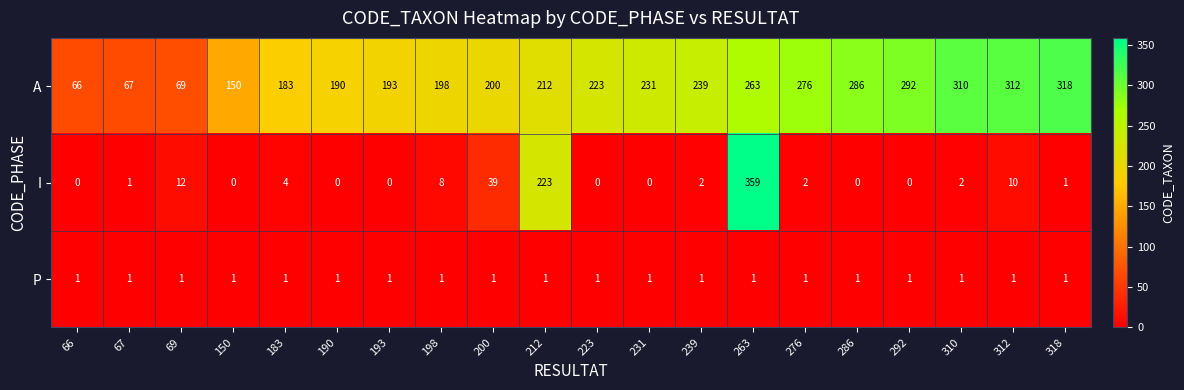

What is the total value across all series at 183?

188